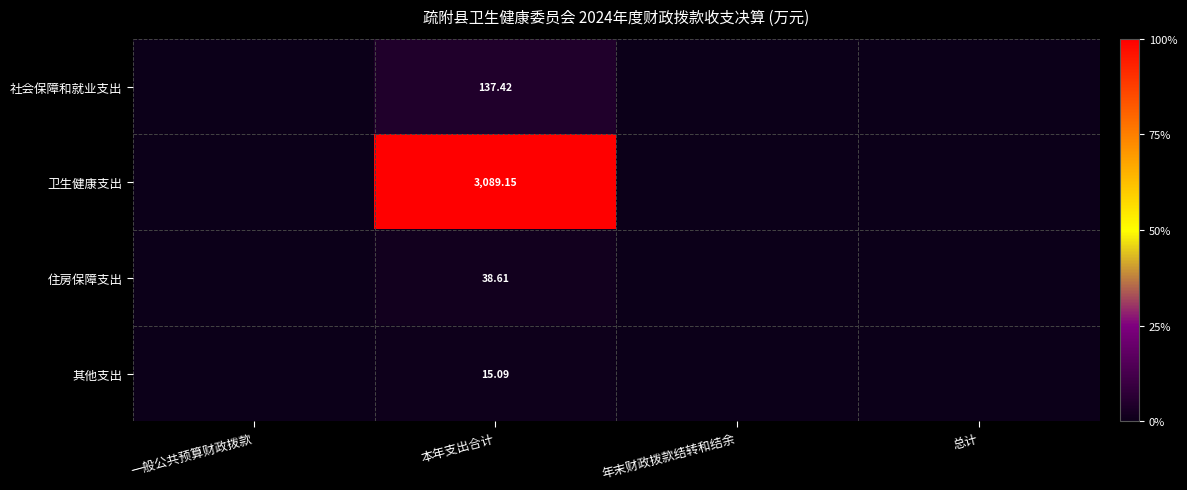

At 本年支出合计, list the series in order from smallest to largest.

其他支出, 住房保障支出, 社会保障和就业支出, 卫生健康支出